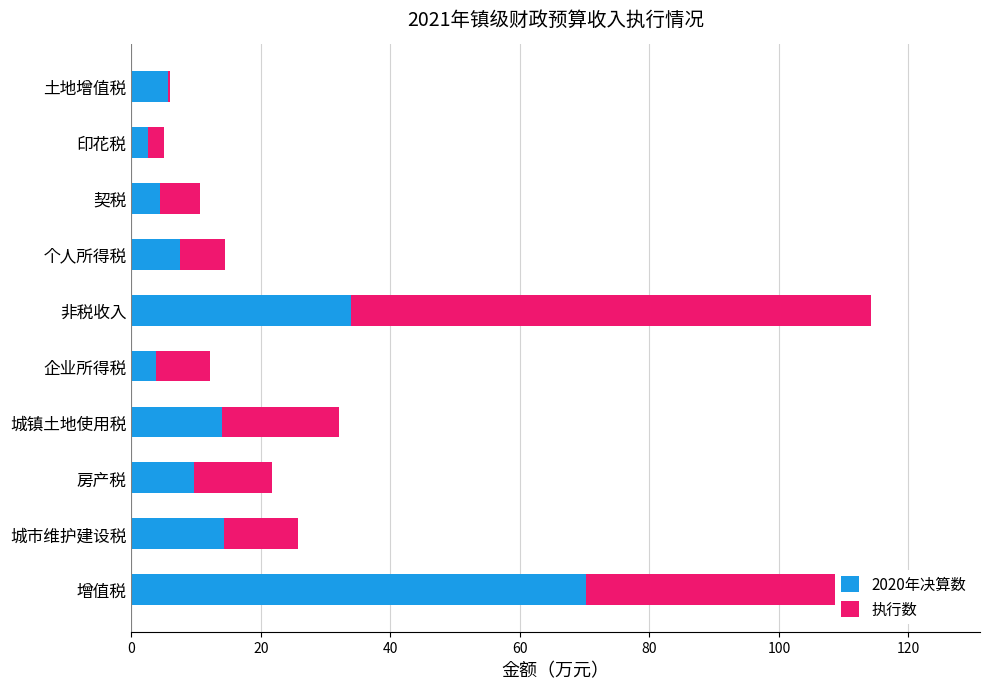

What is the total value across all series at 企业所得税?

12.2